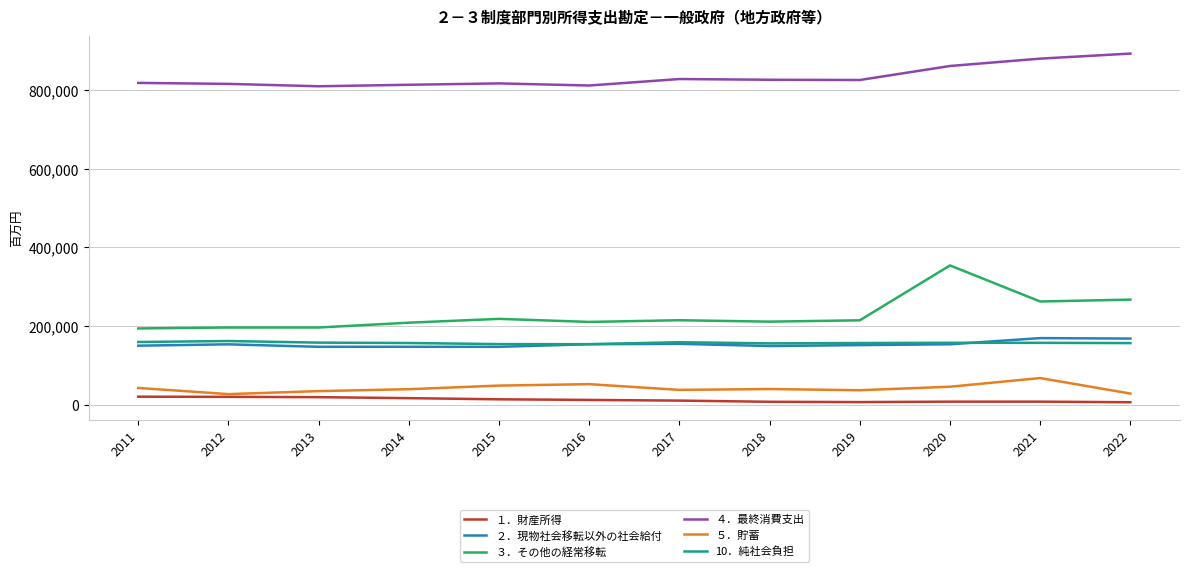

In ５．貯蓄, how many points are higher than both neighbors (excluding endpoints)?

3